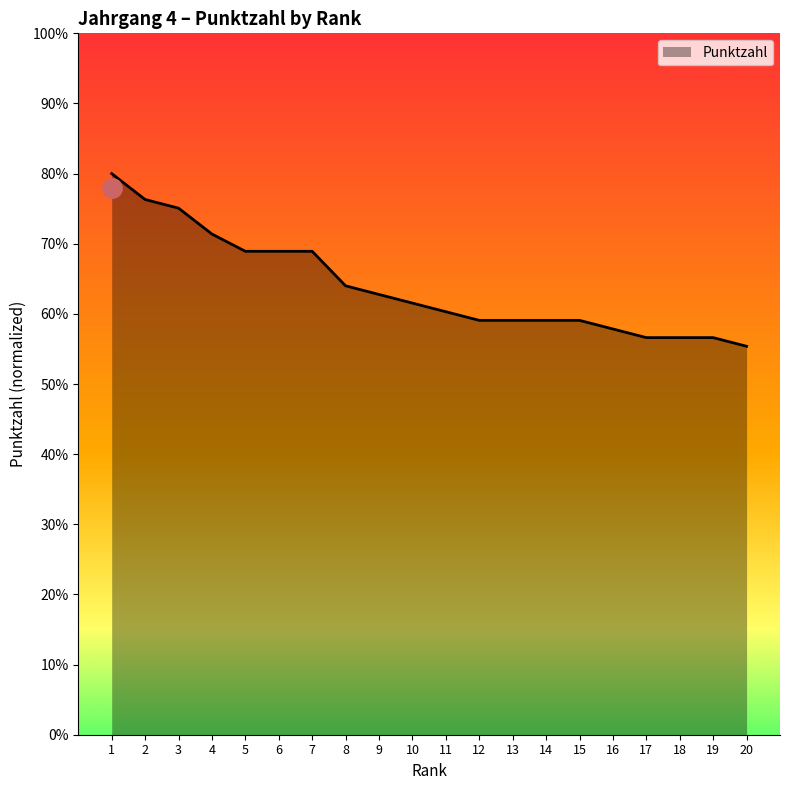

What is the difference between the values at 15 and 17?

2.5